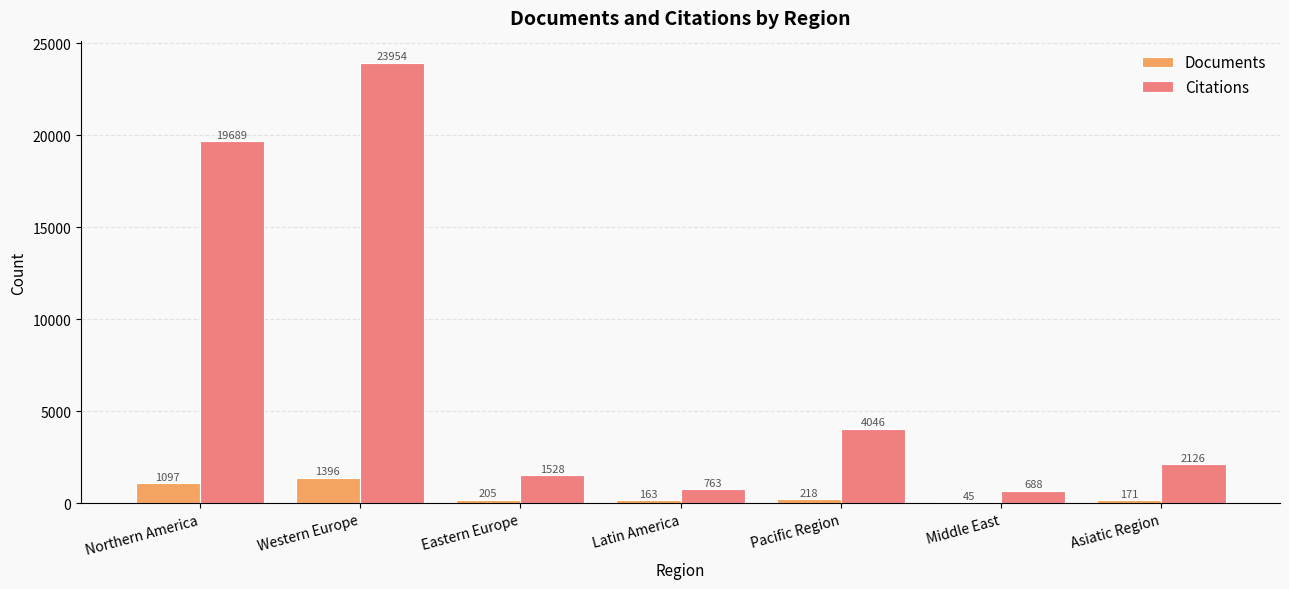

At which category does the chart reach its peak across all series?

Western Europe